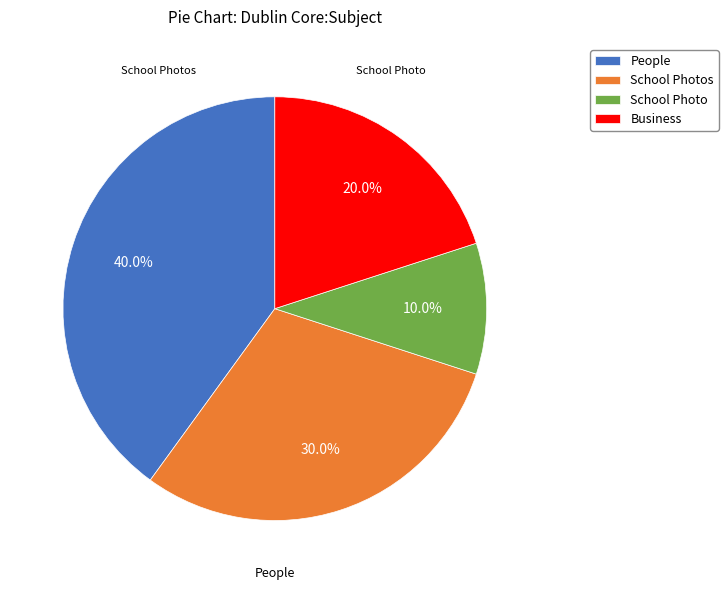

Between School Photo and School Photos, which is larger?

School Photos